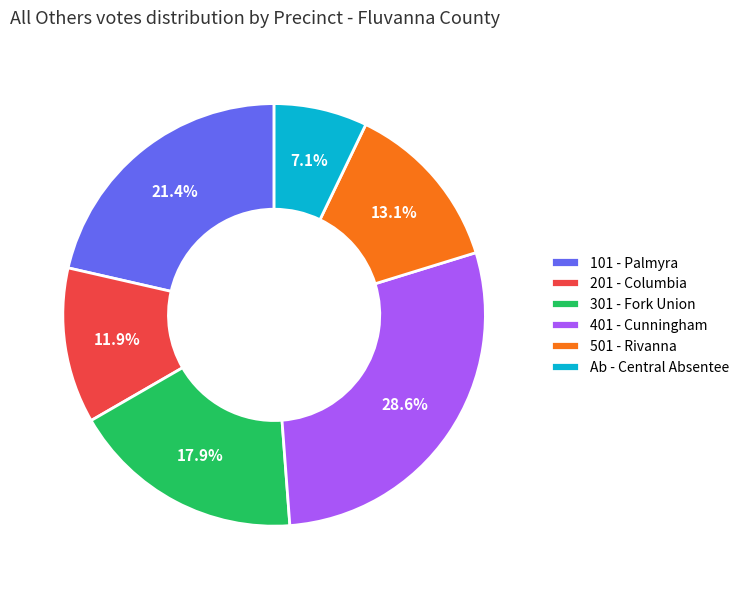

To the nearest percent, what is the difference between the largest and smallest slice percentages?

21%